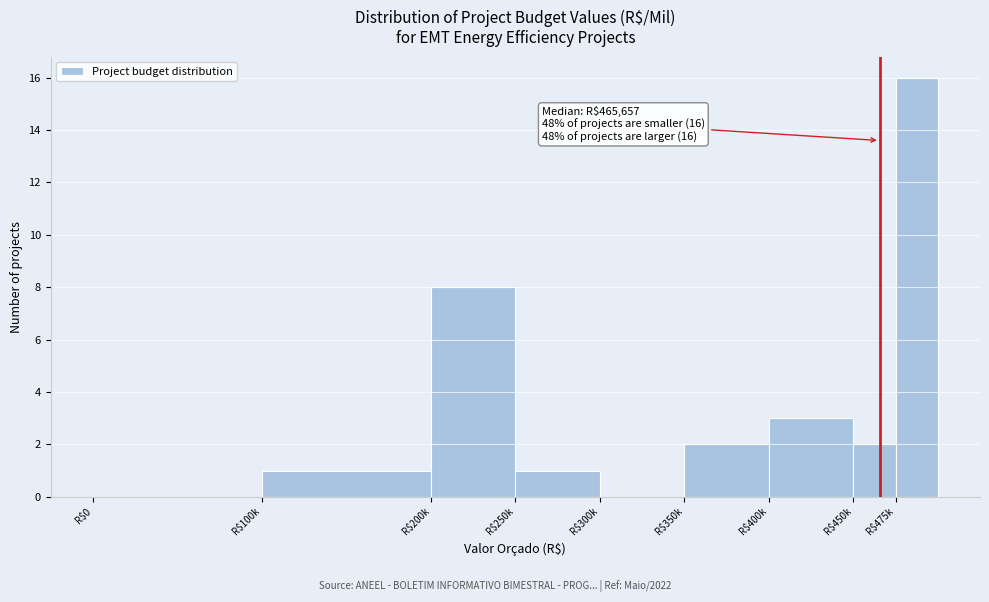

Which category has the highest value across all series?

R$475k